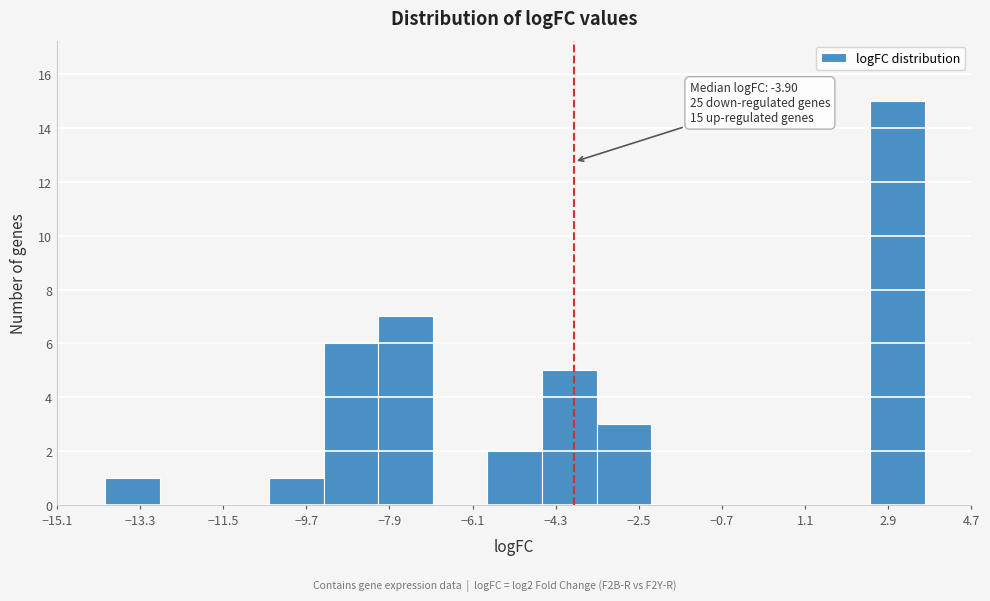

Which range on the x-axis has the tallest bar?

2.6 to 3.6